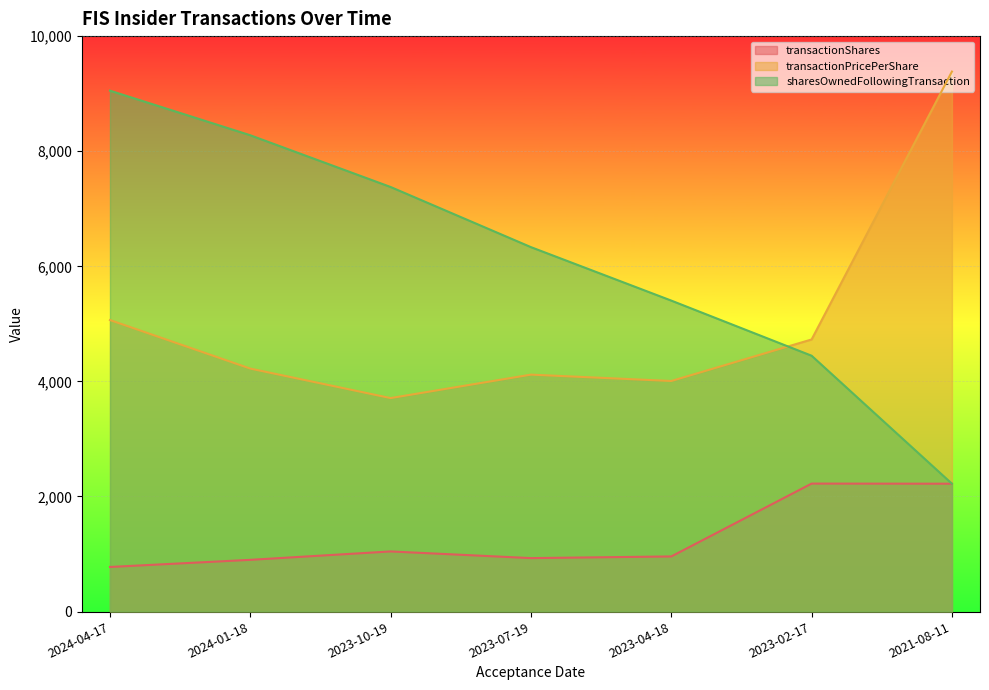

What is the value of the sharesOwnedFollowingTransaction point at the 2nd from the left?

8277.0